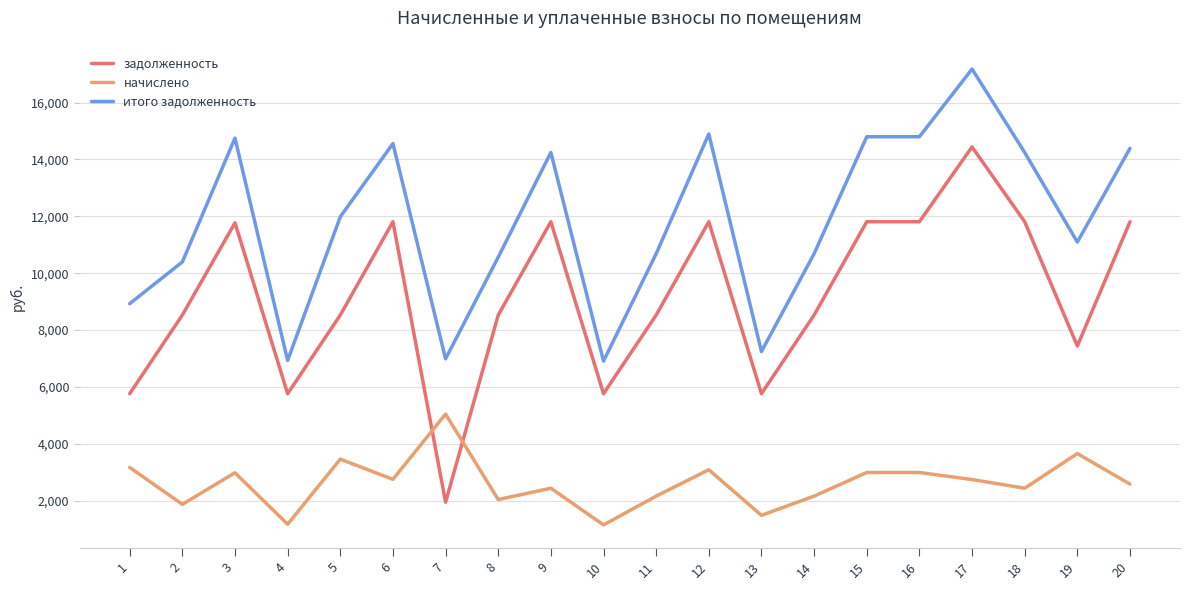

What is the difference between the maximum and minimum values in the задолженность series?

12494.4